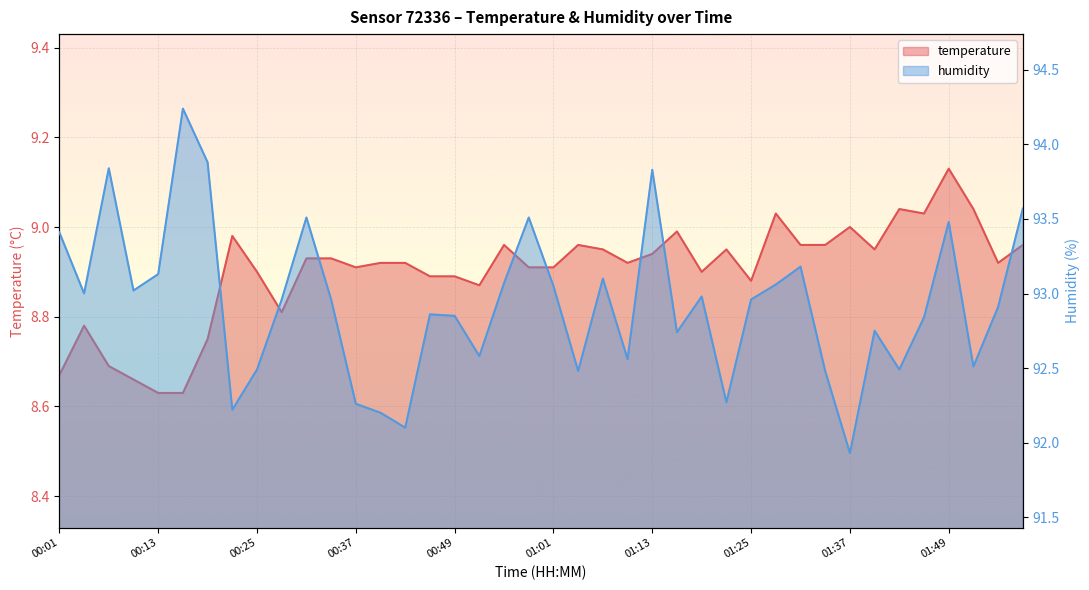

Where is the first local minimum for temperature?

00:28